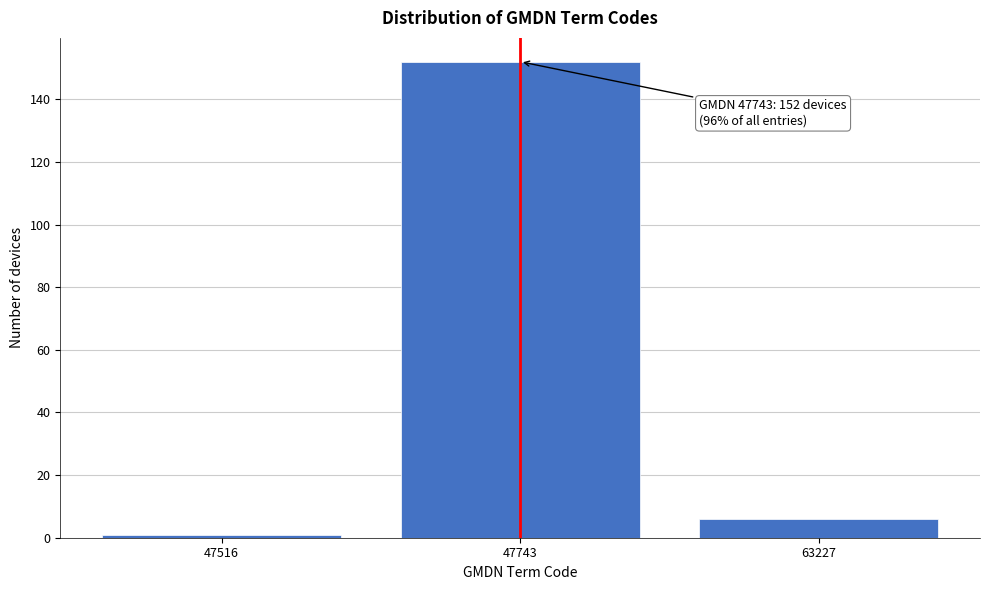

Reading left to right, what are all the values shown in this chart?

1	152	6